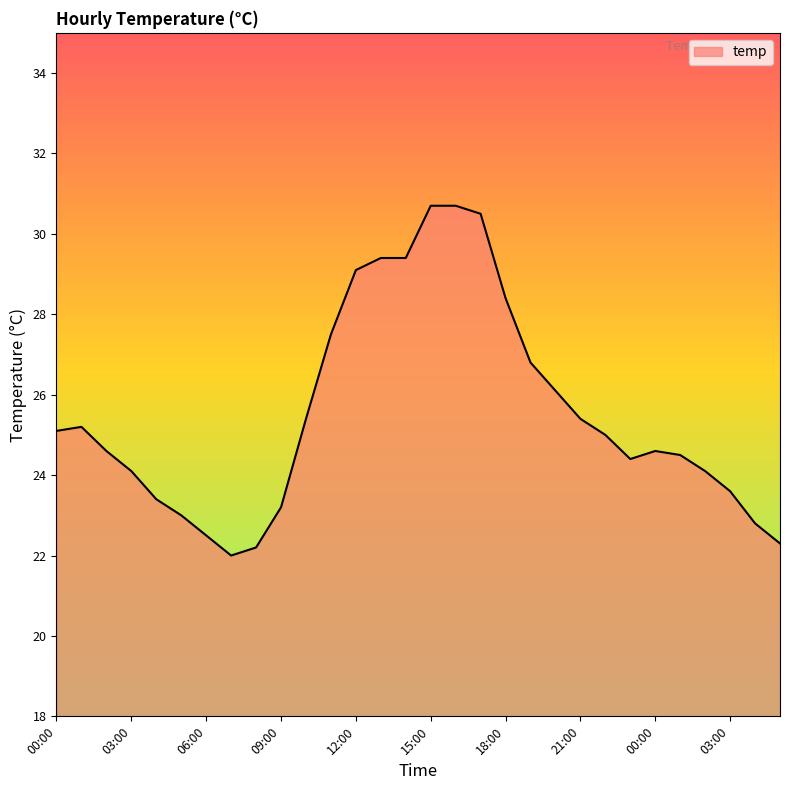

Does the chart display data point markers on the line(s)?

No